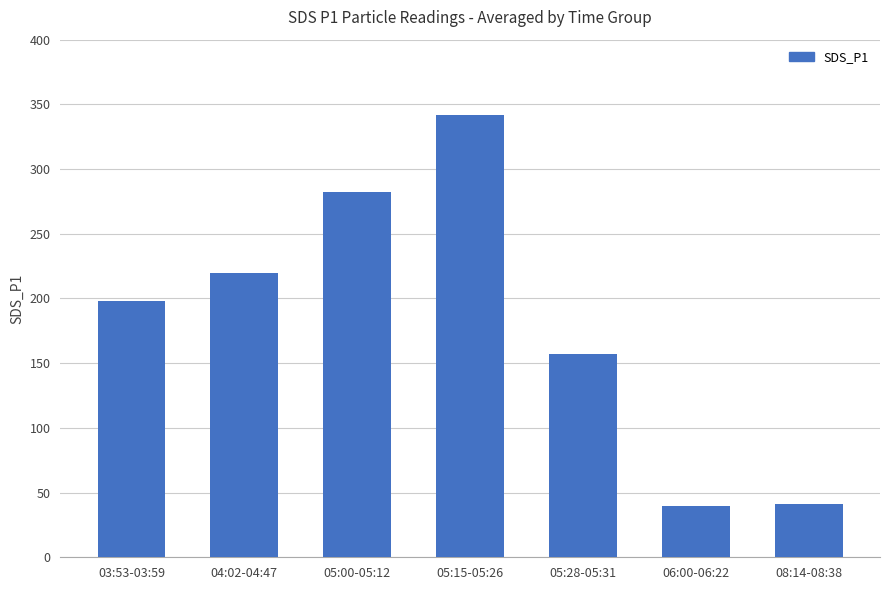

What is the greatest value displayed?

341.7